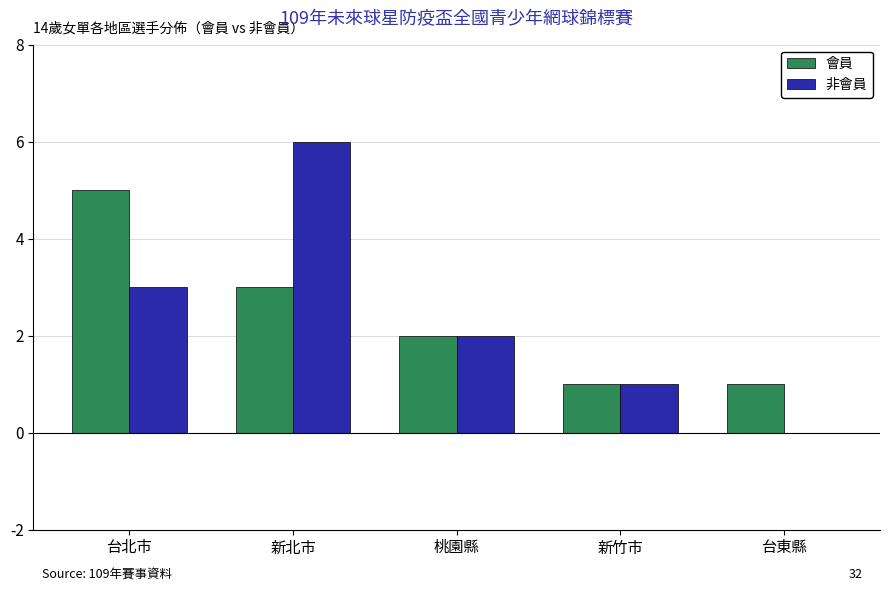

What is the total value across all series at 新竹市?

2